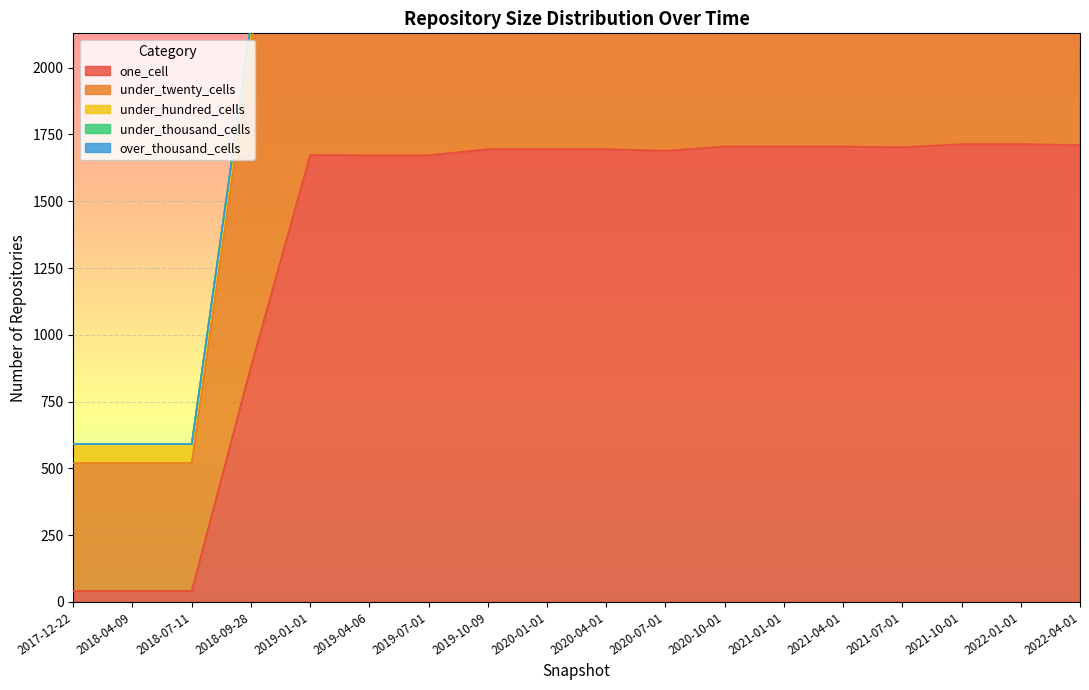

True or false: under_twenty_cells and one_cell cross at least once.

False